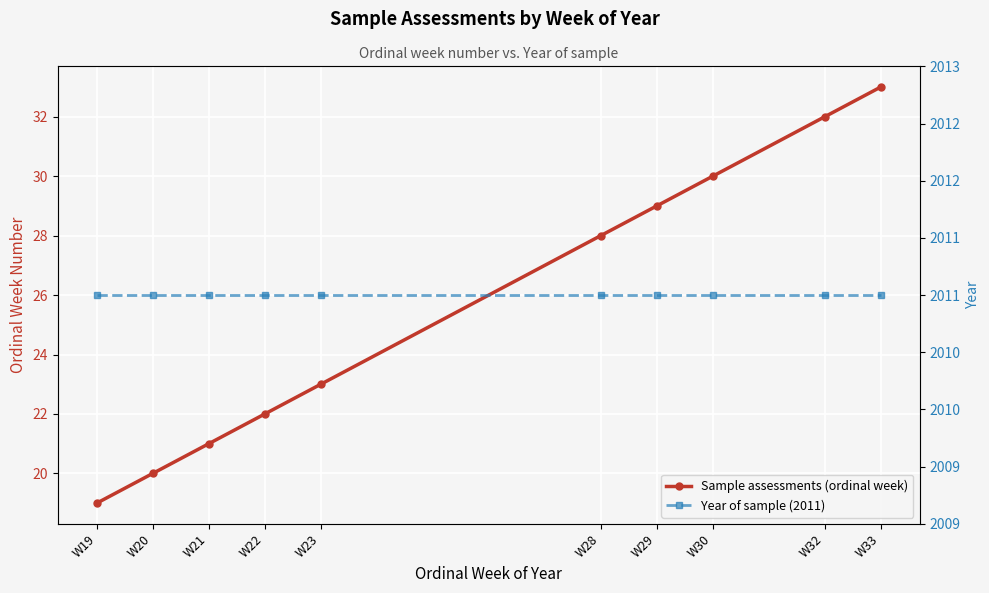

The value of Sample assessments (ordinal week) at W21 is 21. True or false?

True